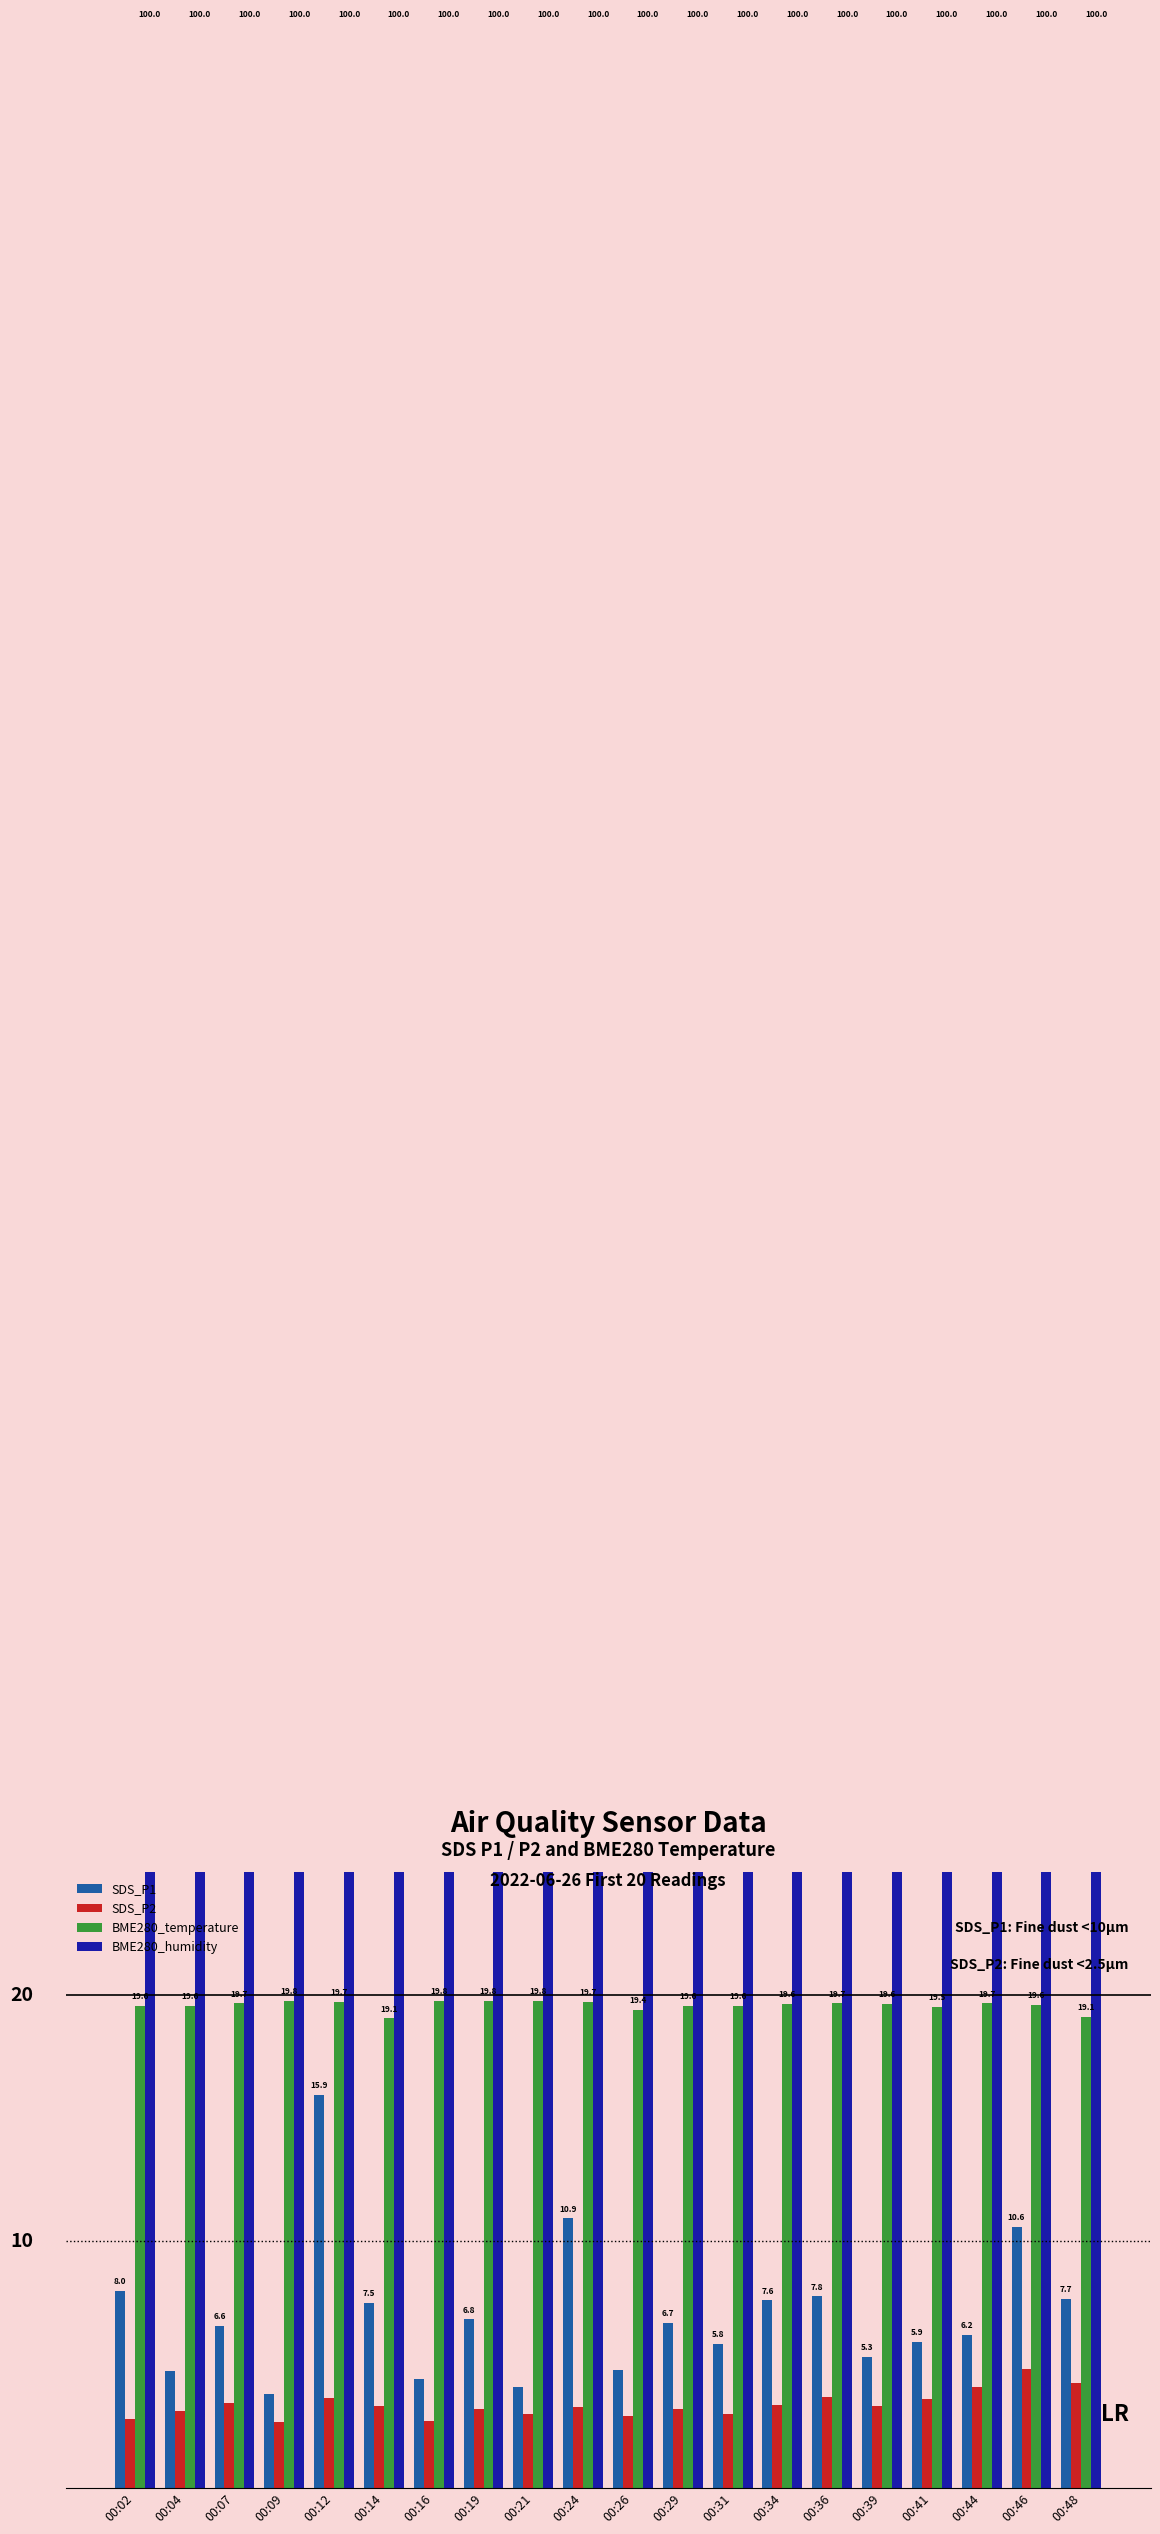

Rank the series at 00:36 from highest to lowest value.

BME280_humidity, BME280_temperature, SDS_P1, SDS_P2